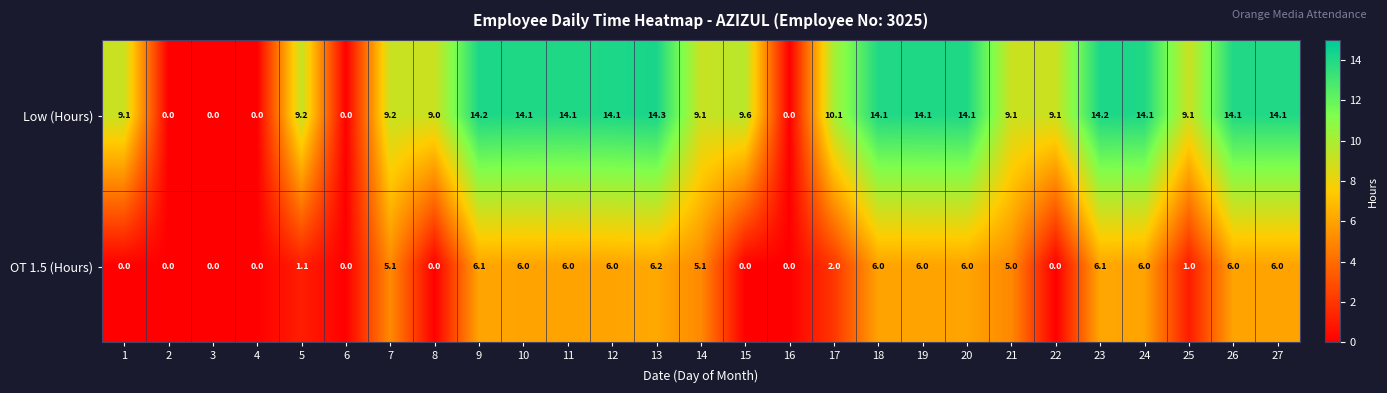

What is the difference between the OT 1.5 (Hours) values at 19 and 5?

4.9